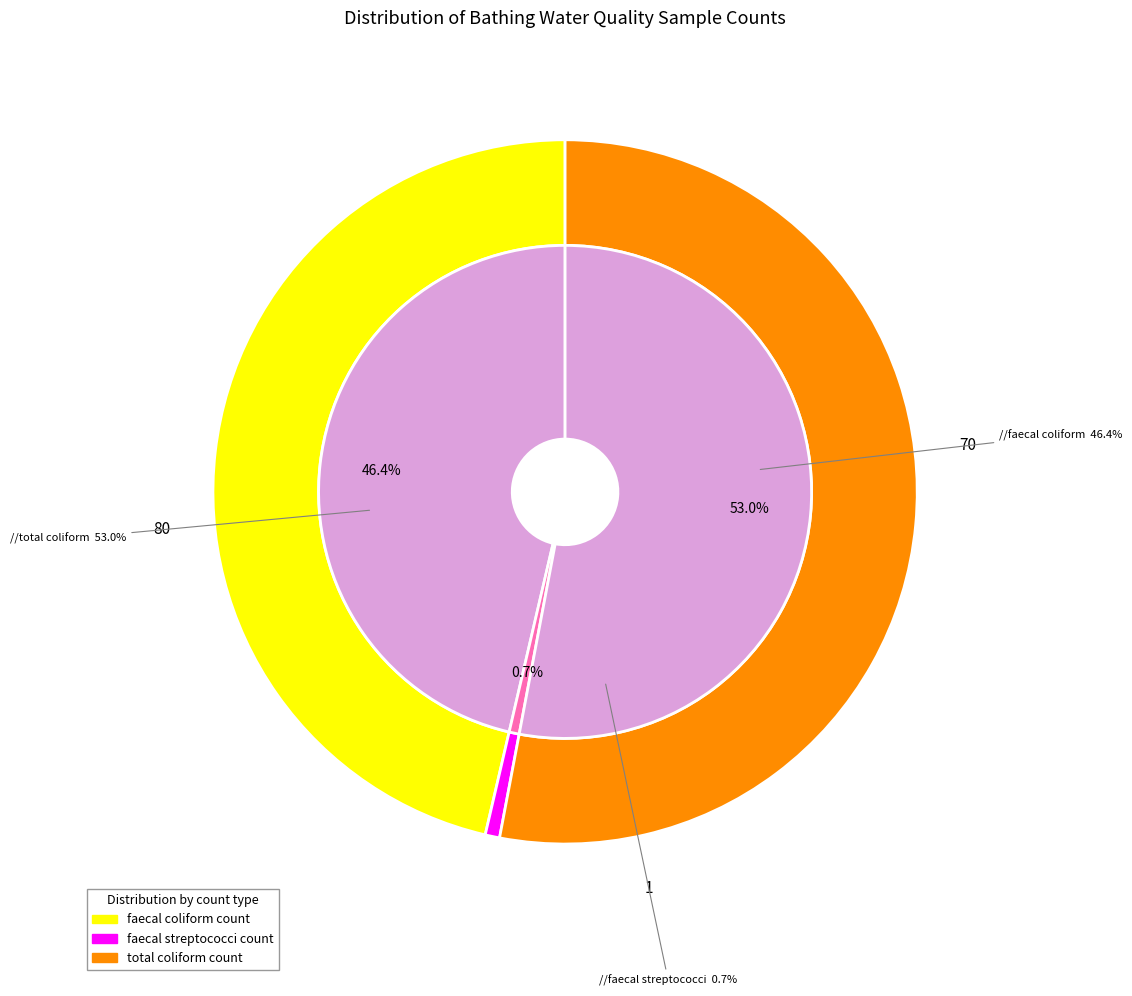

What is the ratio of the value at total coliform count to the value at faecal streptococci count?

80.0